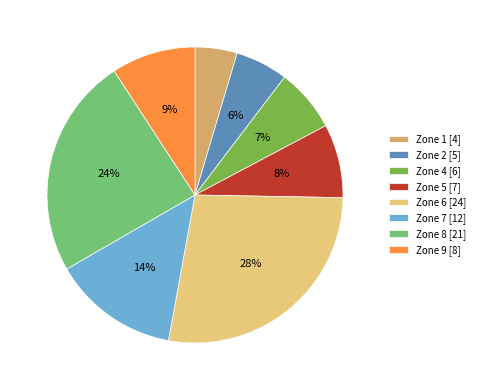

To the nearest percent, what is the average slice percentage?

12%